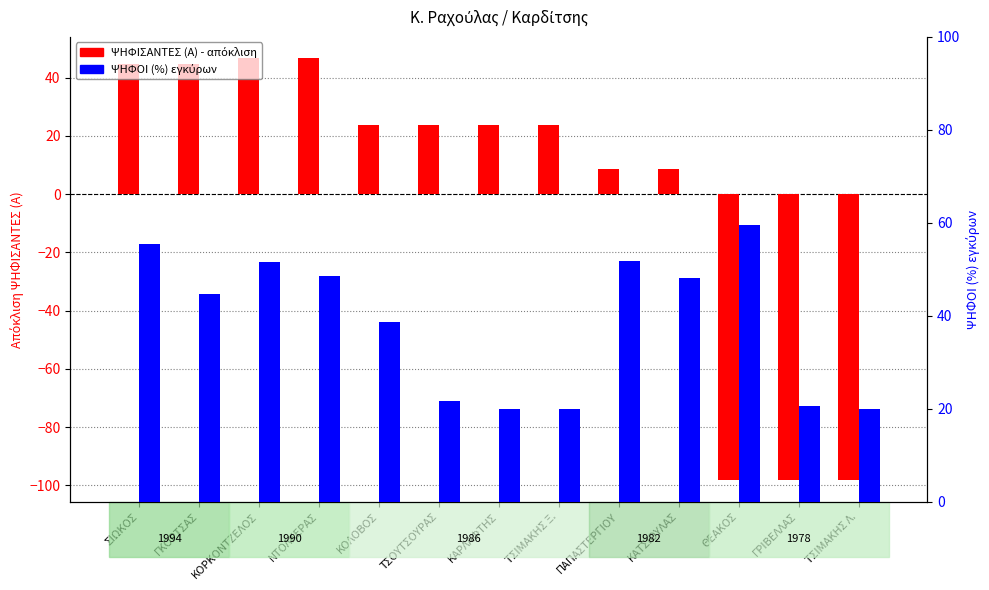

Which series changed the most between ΤΣΟΥΤΣΟΥΡΑΣ and ΓΡΙΒΕΛΛΑΣ?

ΨΗΦΙΣΑΝΤΕΣ (Α) (deviation)